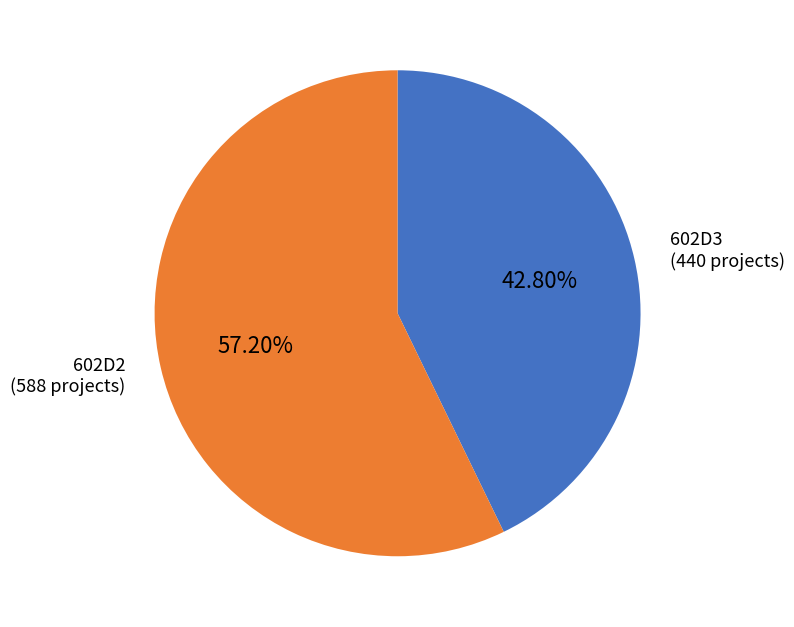

How many slices are in this pie chart?

2